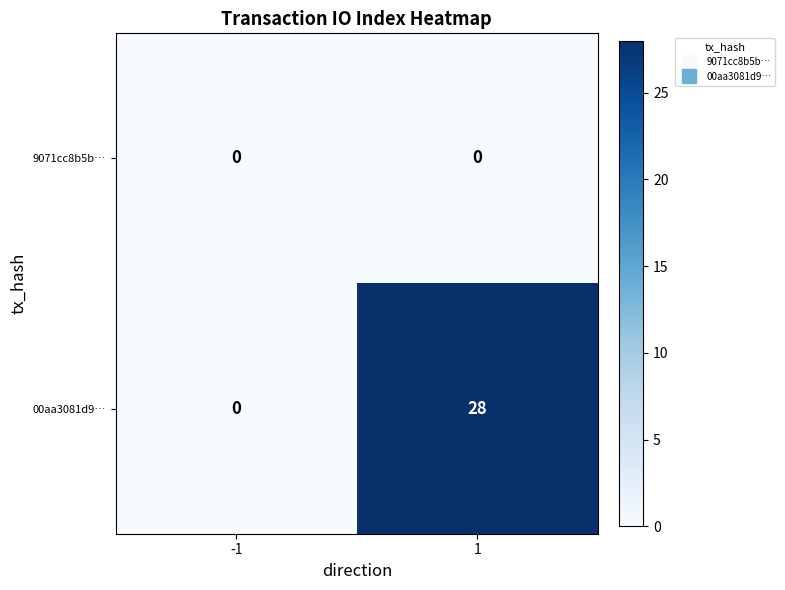

Is it true that 9071cc8b5b… equals 0 at -1?

True